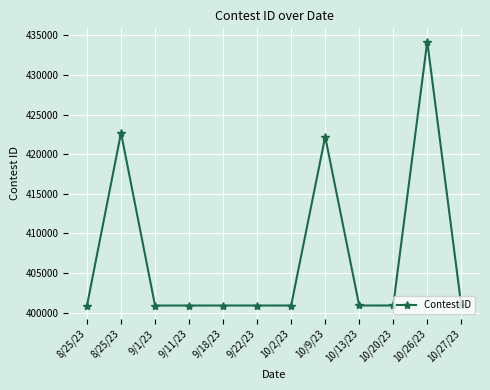

Is this an area chart (filled region under the line)?

No